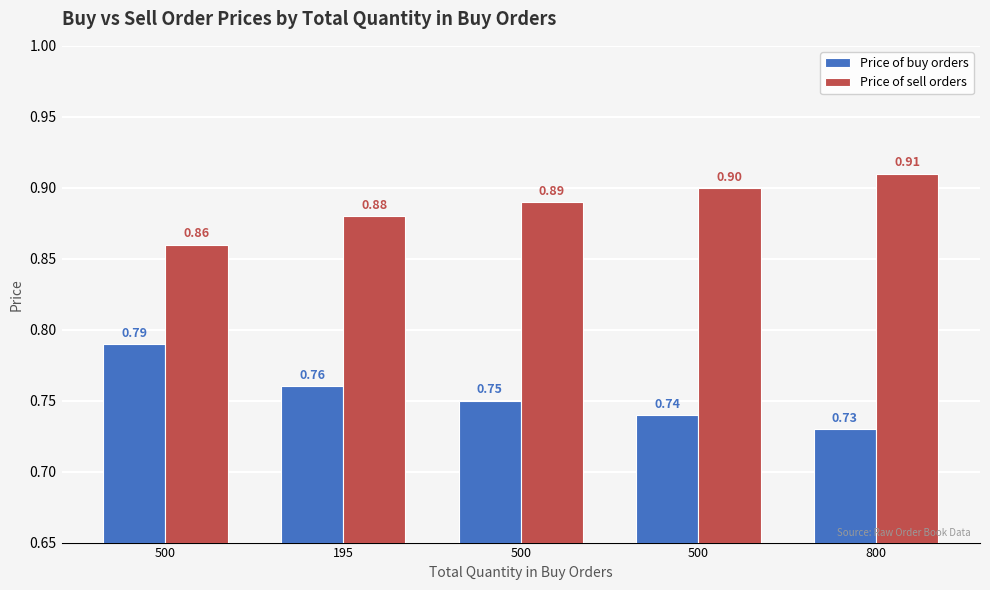

What are all the series names shown in the legend?

Price of buy orders, Price of sell orders